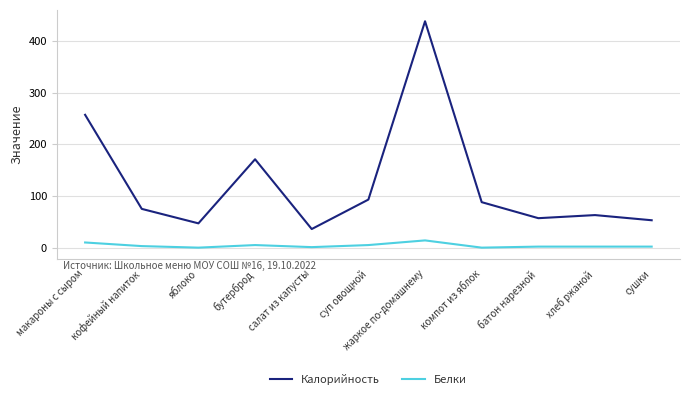

Is this an area chart (filled region under the line)?

No